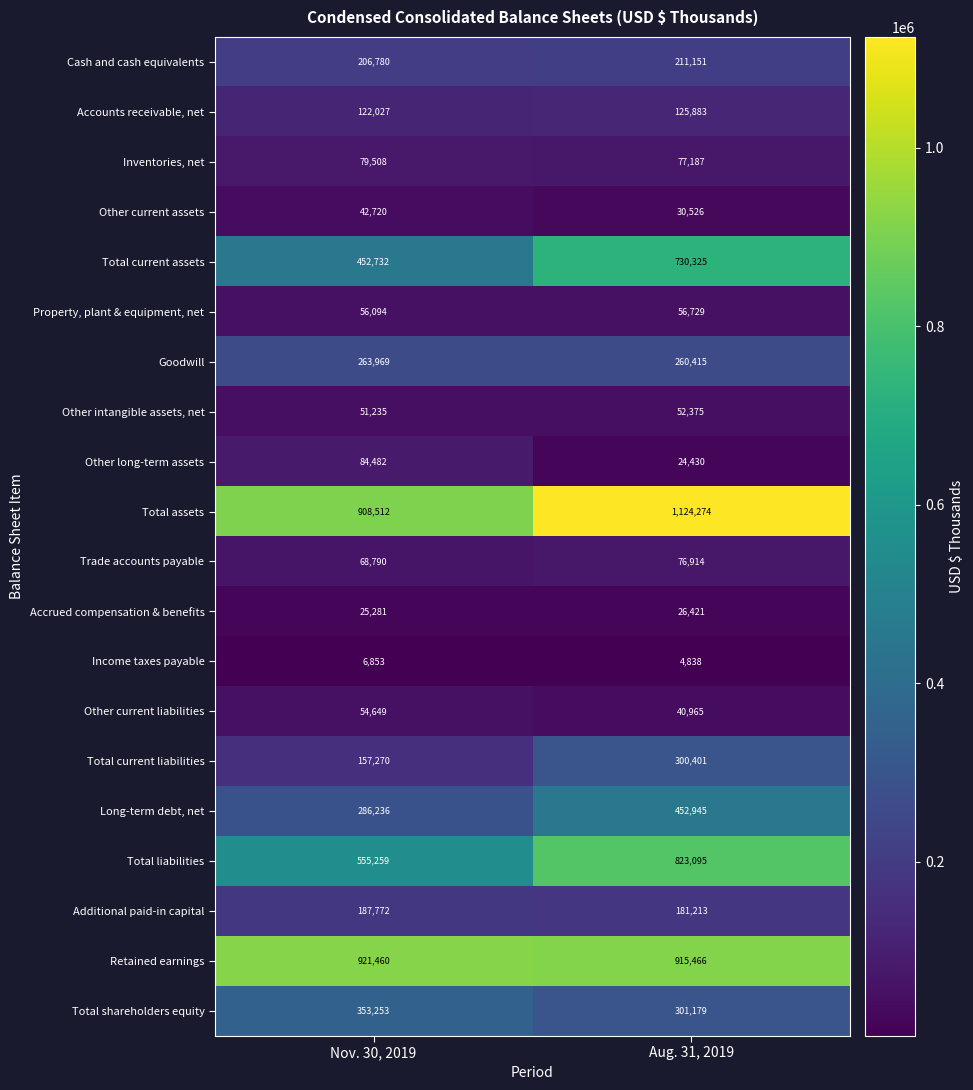

What is the maximum value shown in the chart?

1124274